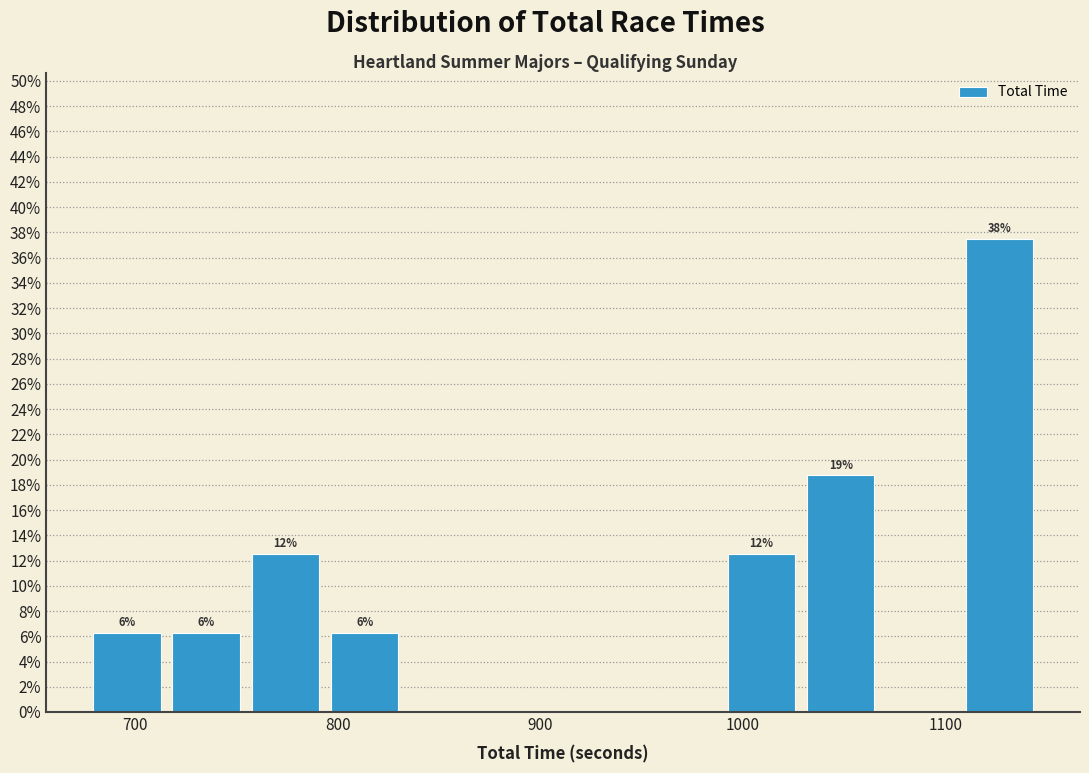

Read against the x-axis, roughly where is the centre of the tallest bar?

1130